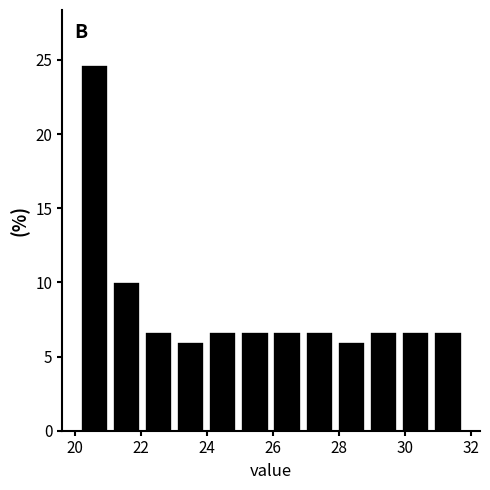

Which range on the x-axis has the tallest bar?

20.2 to 21.0